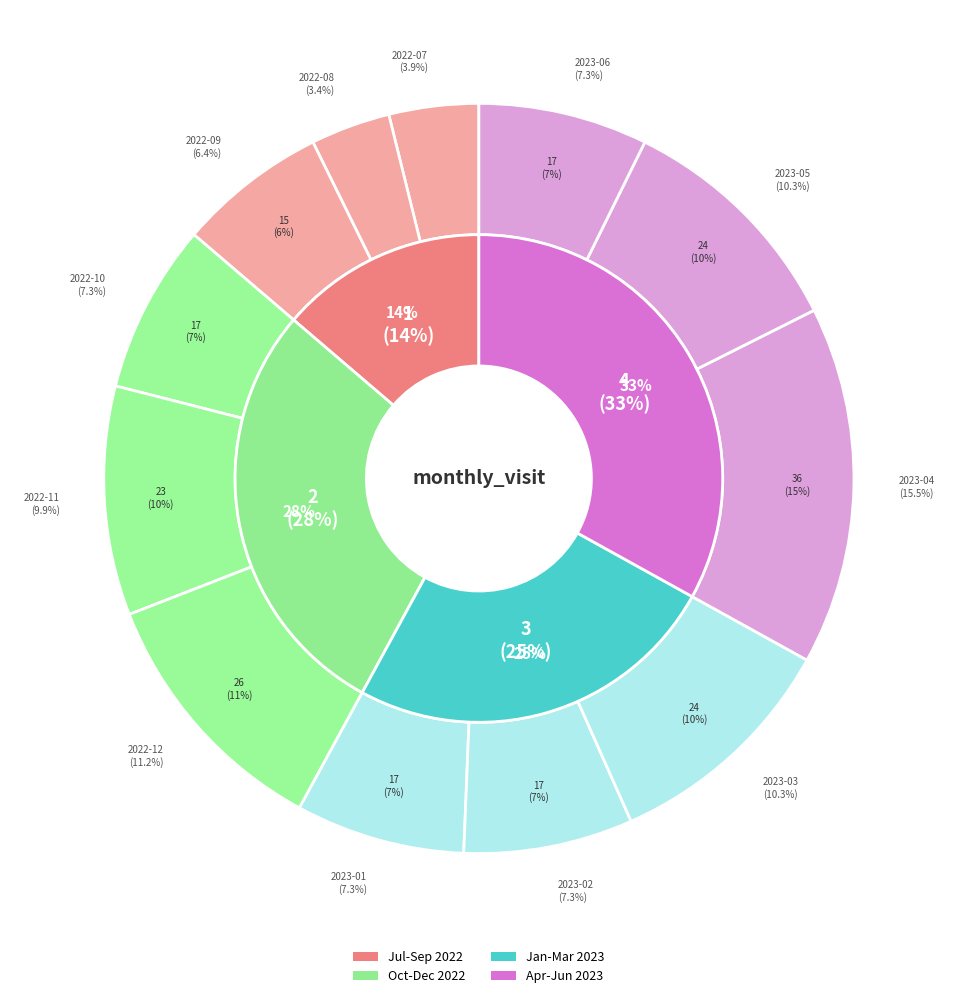

To the nearest percent, what portion does 2023-06 represent?

7%